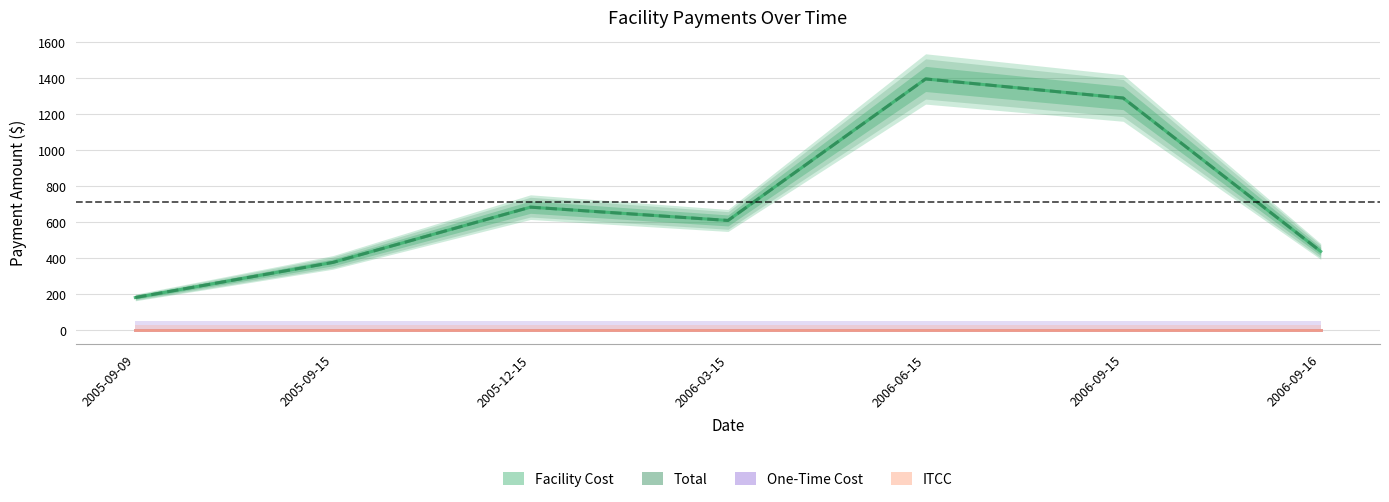

Between 2005-12-15 and 2006-09-15, which series saw the biggest shift?

Facility Cost